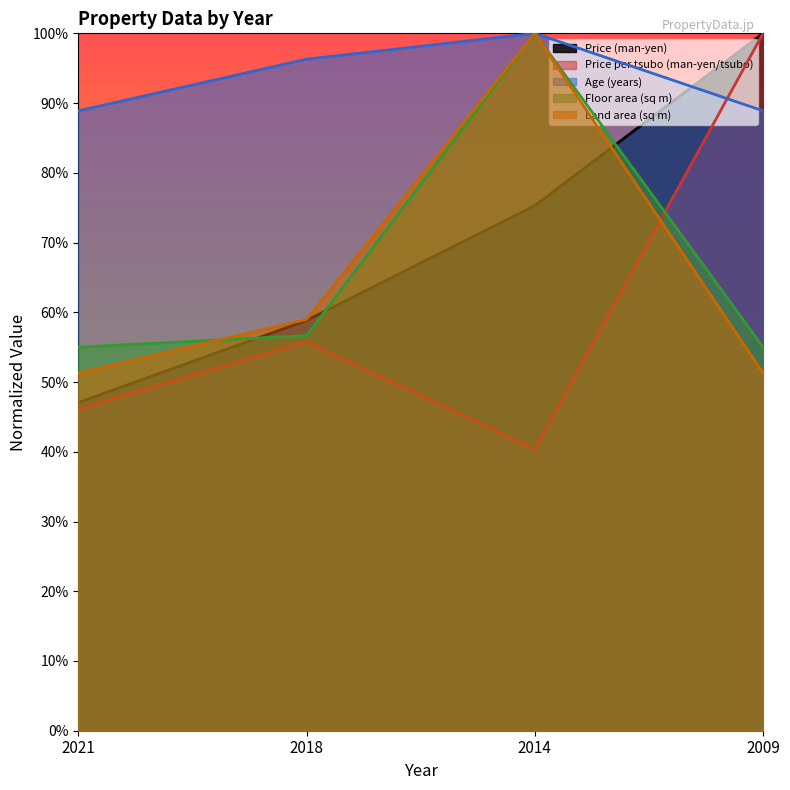

At which label does Age (years) reach its peak?

2014